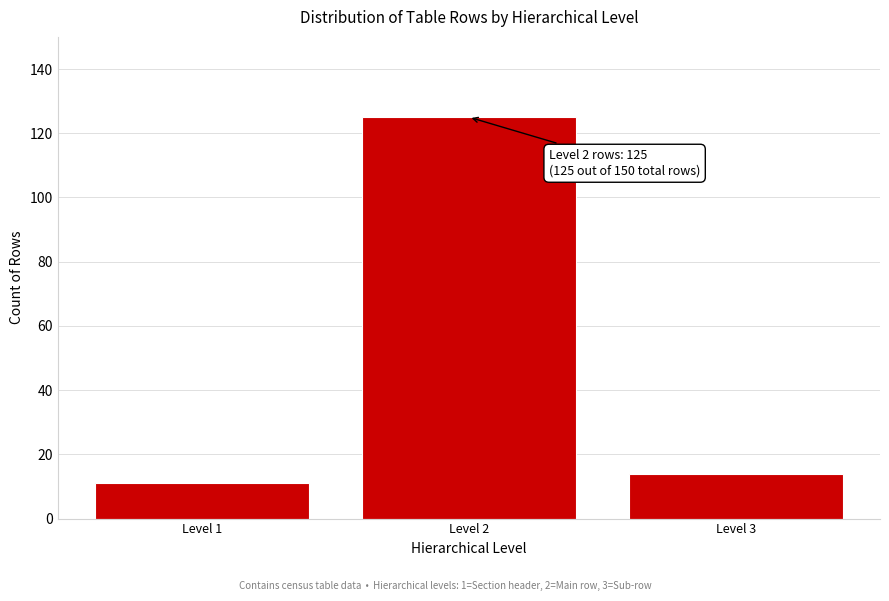

Reading right to left, transcribe all the data shown in this chart.

Level 3=14	Level 2=125	Level 1=11